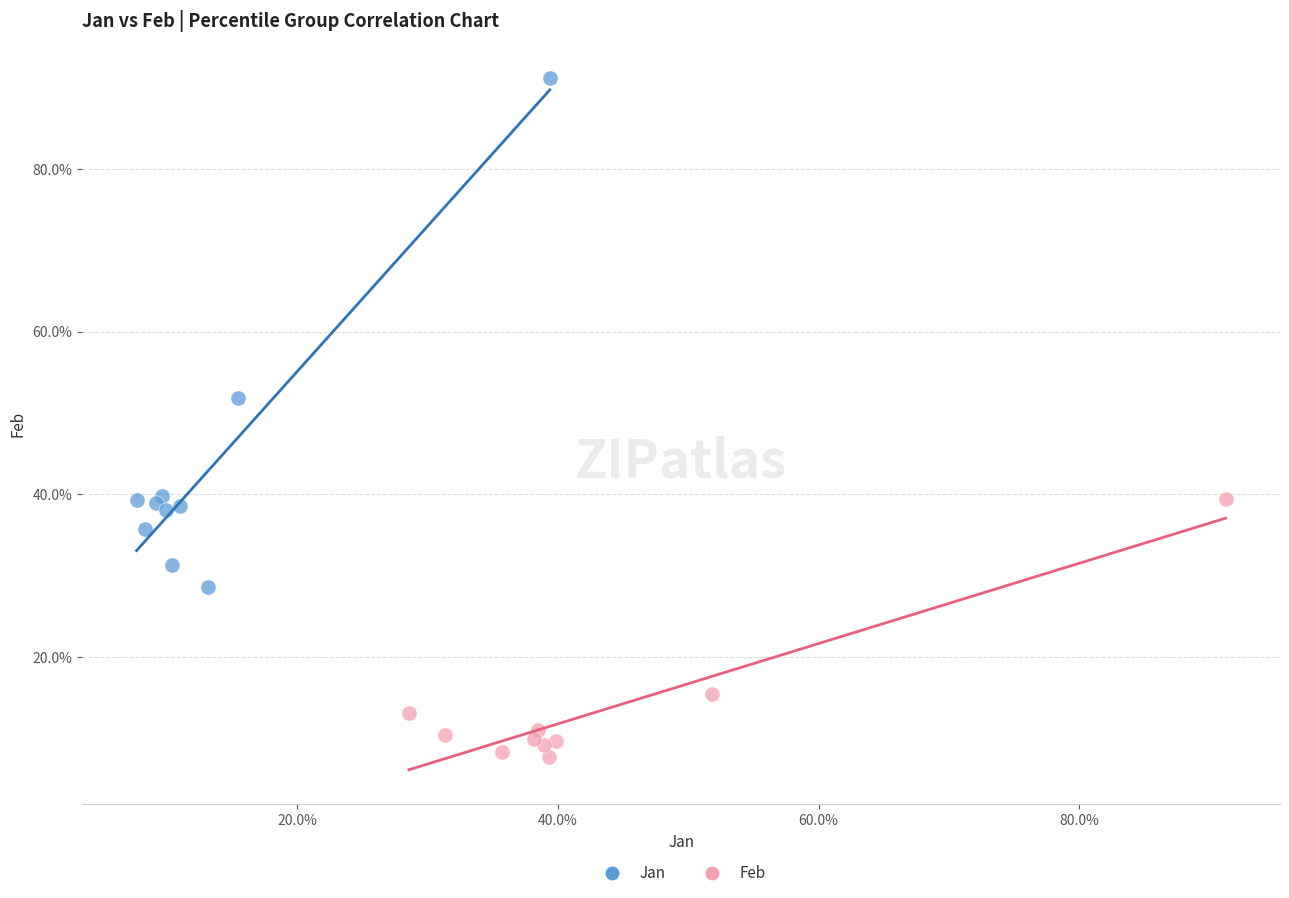

Which series contains the highest Y value?

Jan